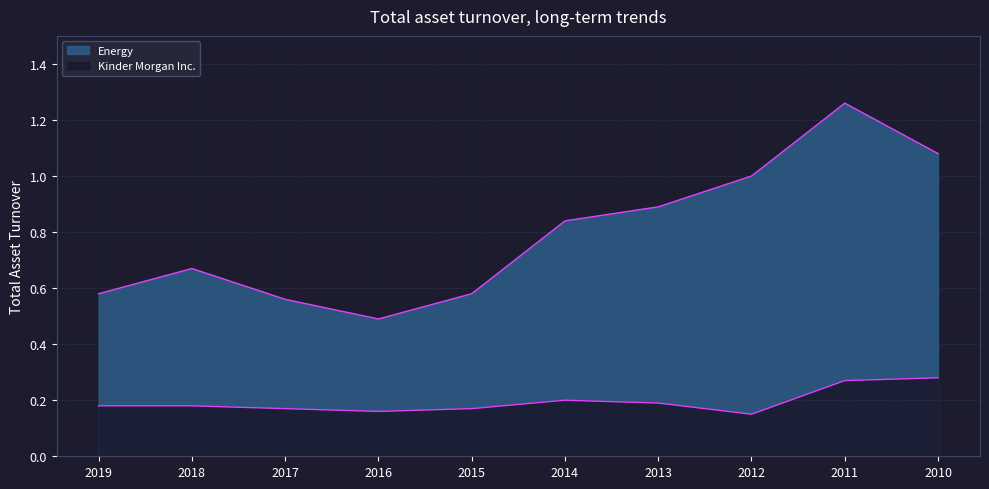

Where is the first local maximum for Energy?

2018